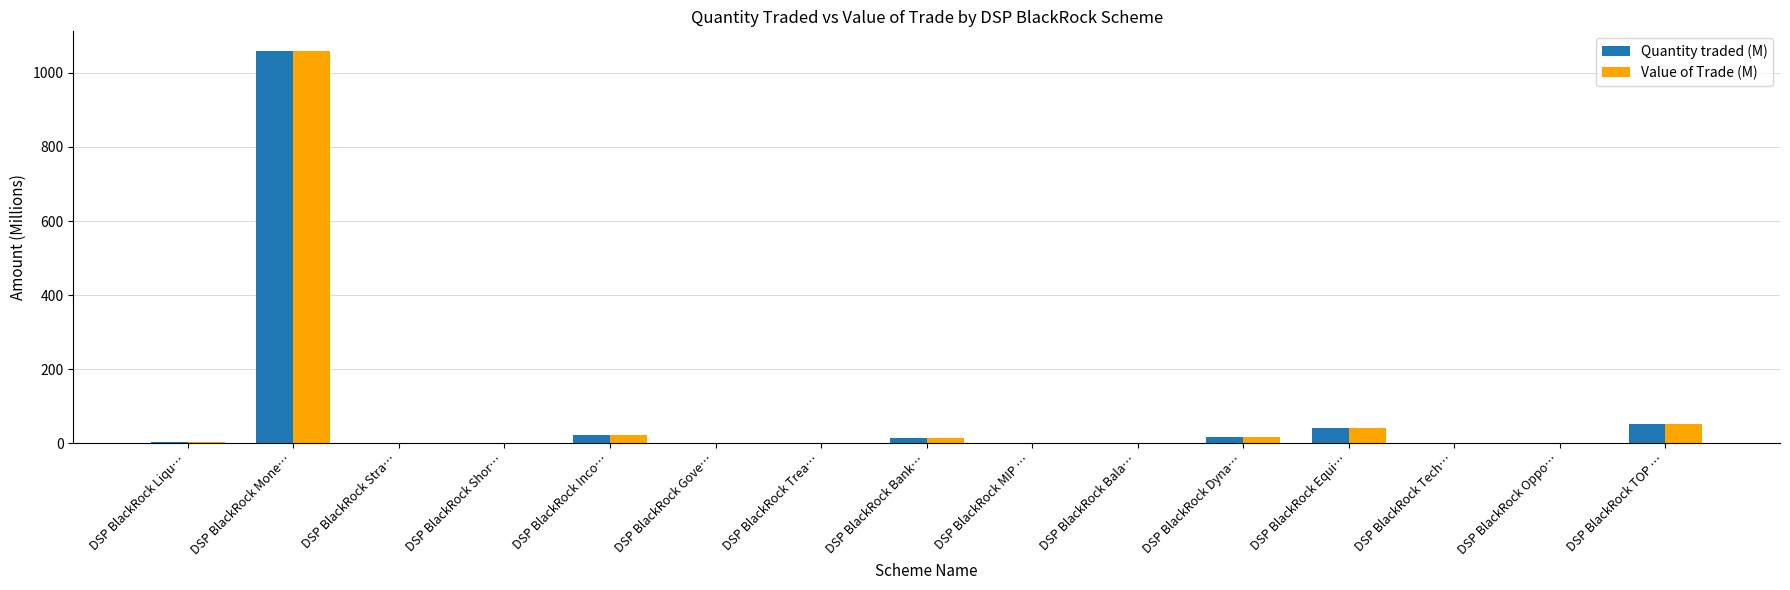

What is the total value across all series at DSP BlackRock Equi…?

84.0